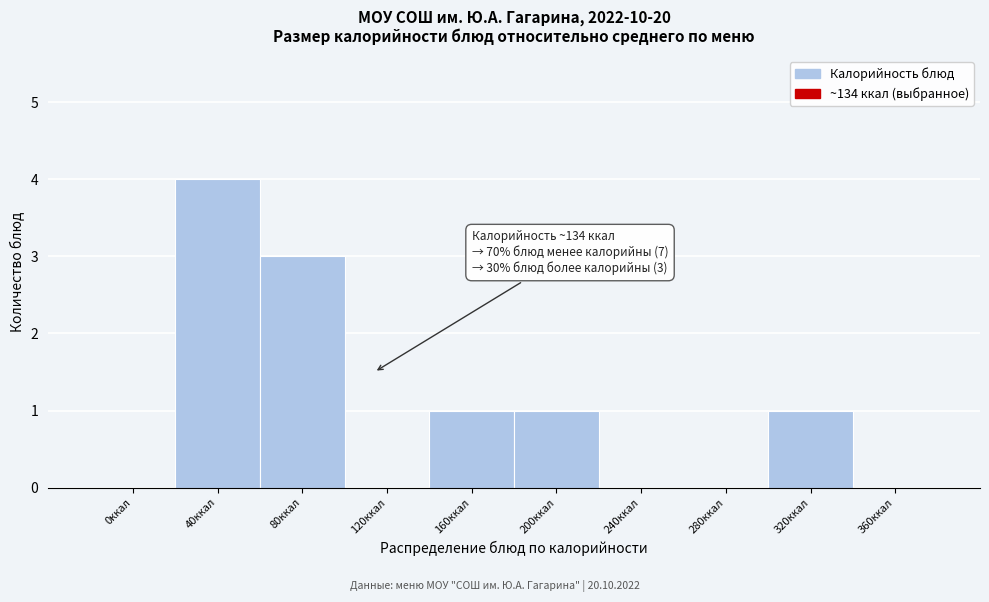

Reading left to right, transcribe all the data shown in this chart.

0ккал=0	40ккал=4	80ккал=3	120ккал=0	160ккал=1	200ккал=1	240ккал=0	280ккал=0	320ккал=1	360ккал=0